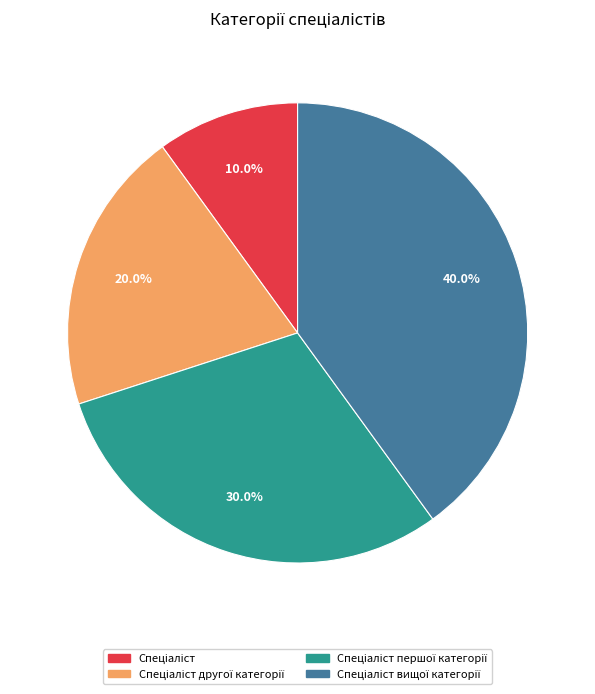

Is there any slice that represents more than half of the pie?

No